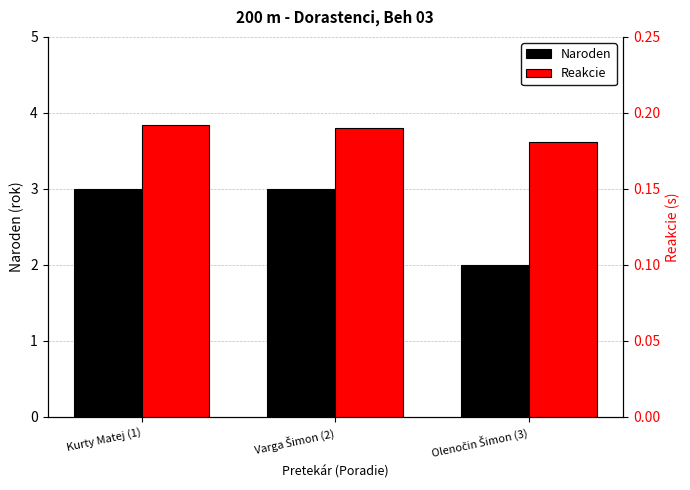

Between Kurty Matej (1) and Olenočin Šimon (3), which series saw the biggest shift?

Naroden